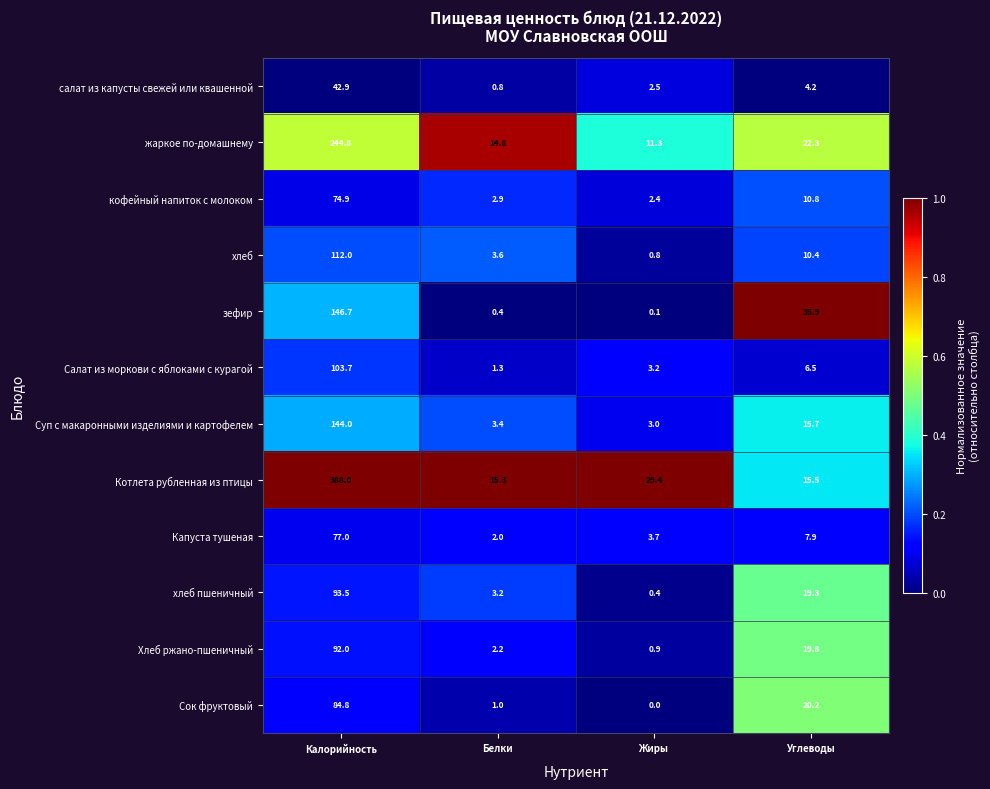

At Калорийность, list the series in order from smallest to largest.

салат из капусты свежей или квашенной, кофейный напиток с молоком, Капуста тушеная, Сок фруктовый, Хлеб ржано-пшеничный, хлеб пшеничный, Салат из моркови с яблоками с курагой, хлеб, Суп с макаронными изделиями и картофелем, зефир, жаркое по-домашнему, Котлета рубленная из птицы